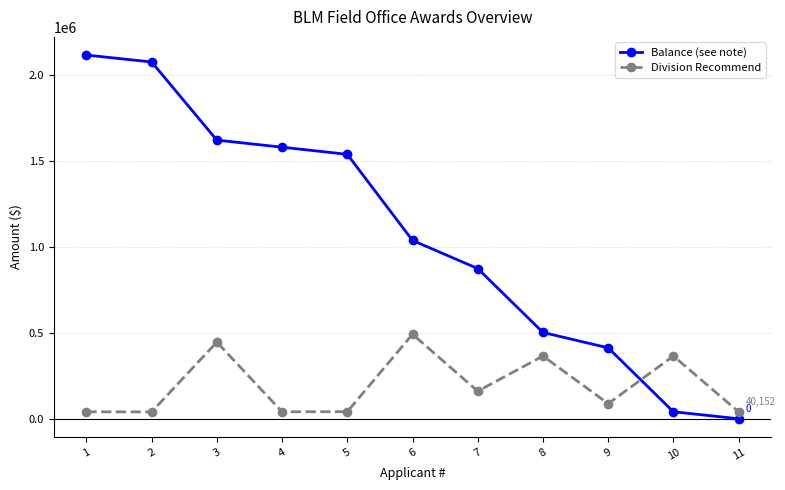

Which series has the largest range (max minus min)?

Balance (see note)